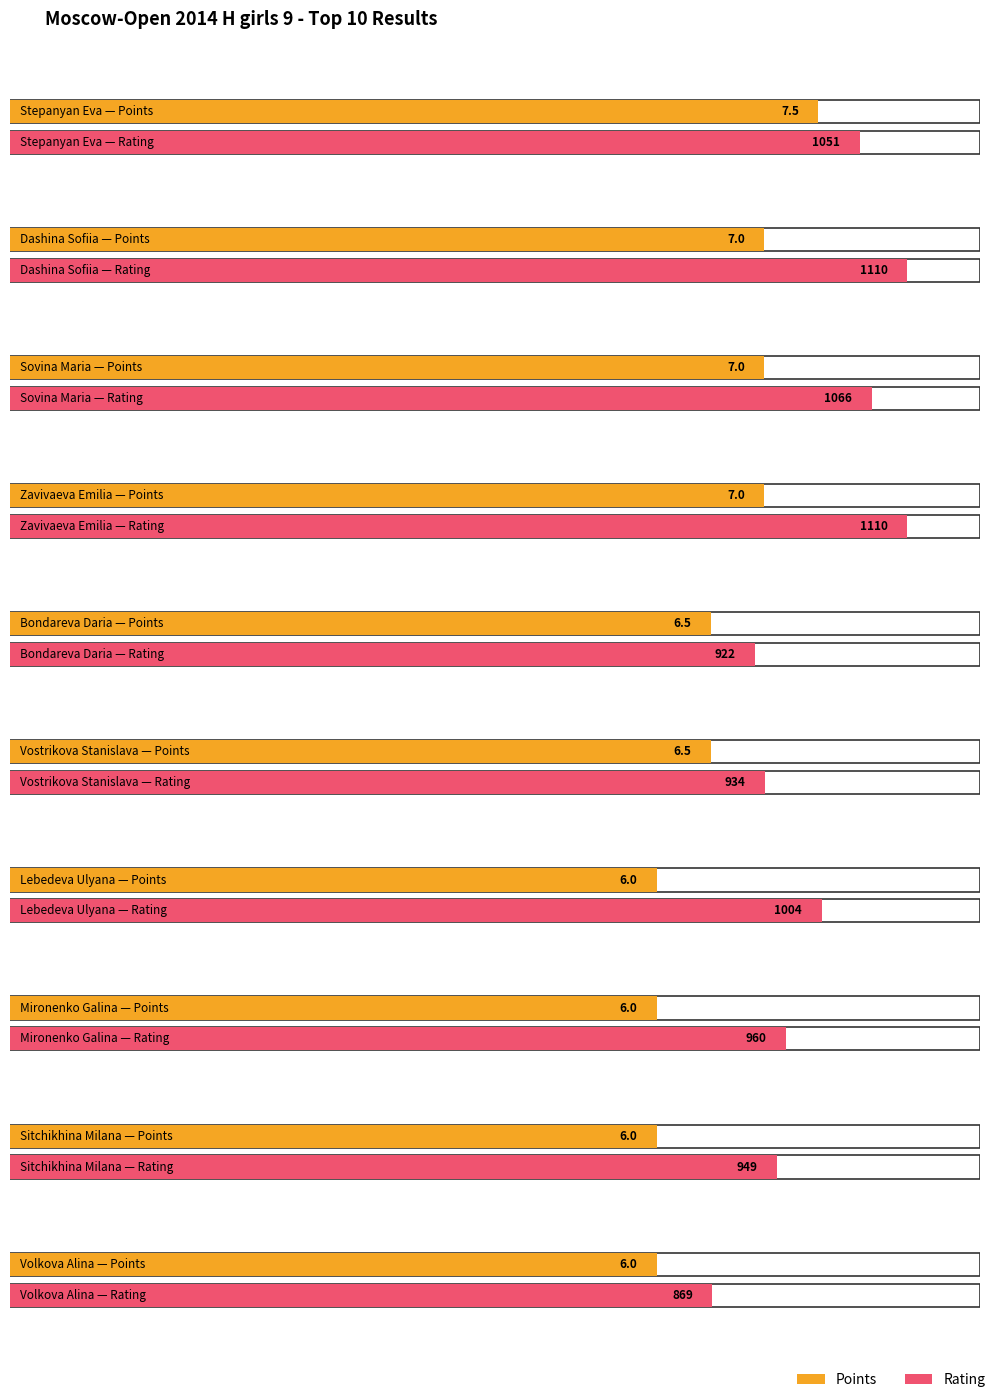

At which label does Rating reach its minimum?

Volkova Alina